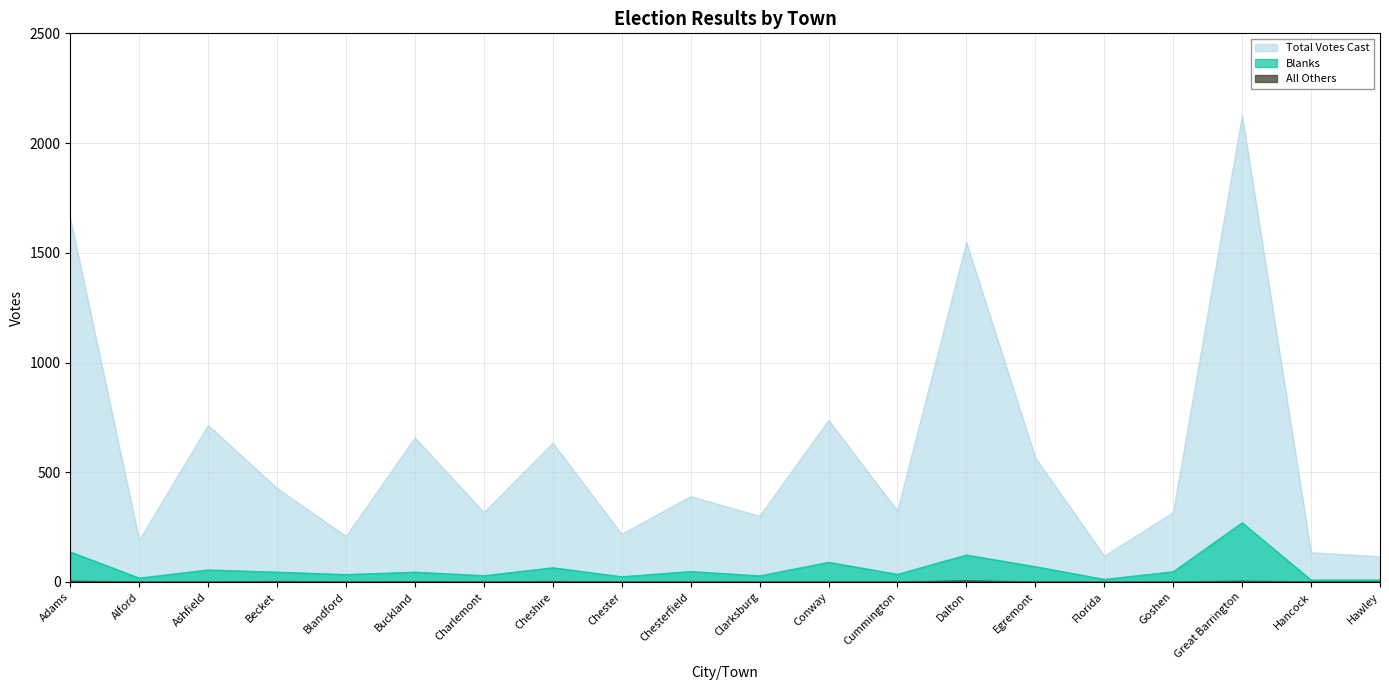

Reading left to right, transcribe all the data shown in this chart.

Total Votes Cast: Adams=1657	Alford=191	Ashfield=714	Becket=427	Blandford=208	Buckland=657	Charlemont=317	Cheshire=633	Chester=218	Chesterfield=390	Clarksburg=300	Conway=737	Cummington=324	Dalton=1548	Egremont=566	Florida=118	Goshen=317	Great Barrington=2125	Hancock=134	Hawley=116
Blanks: Adams=137	Alford=18	Ashfield=55	Becket=45	Blandford=34	Buckland=45	Charlemont=29	Cheshire=65	Chester=24	Chesterfield=48	Clarksburg=28	Conway=90	Cummington=35	Dalton=123	Egremont=70	Florida=12	Goshen=47	Great Barrington=270	Hancock=9	Hawley=9
All Others: Adams=4	Alford=0	Ashfield=0	Becket=2	Blandford=0	Buckland=1	Charlemont=0	Cheshire=2	Chester=0	Chesterfield=0	Clarksburg=0	Conway=0	Cummington=0	Dalton=6	Egremont=0	Florida=0	Goshen=0	Great Barrington=4	Hancock=0	Hawley=0